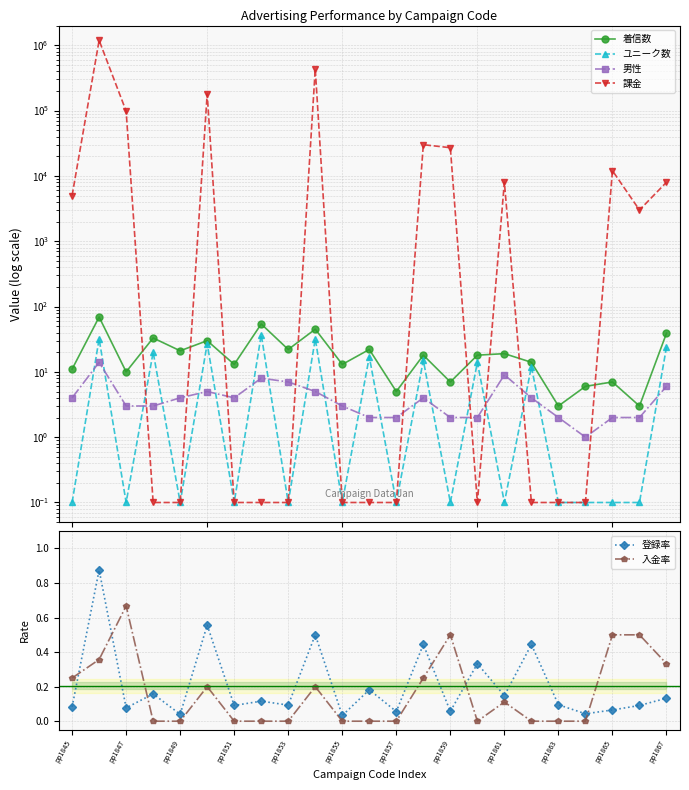

Is the value of 登録率 at pp1865 greater than the value of 入金率 at pp1861?

No